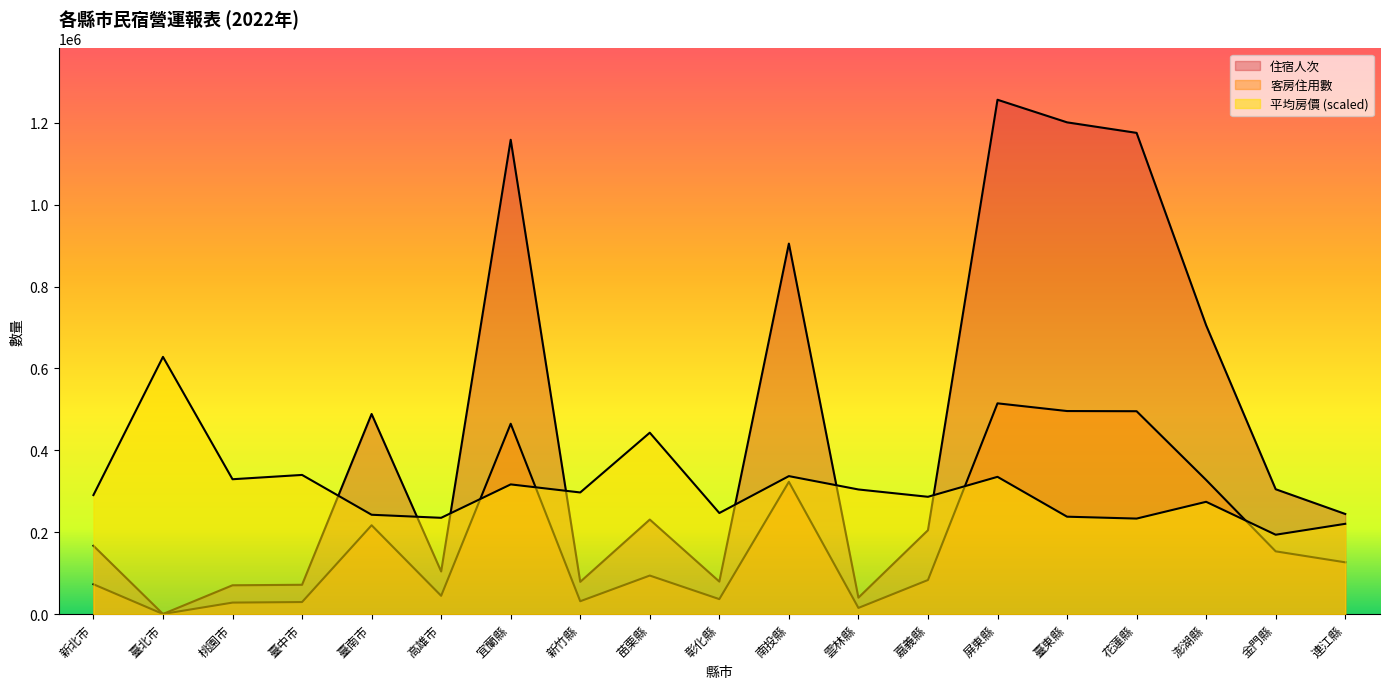

Count the number of categories in the chart.

19